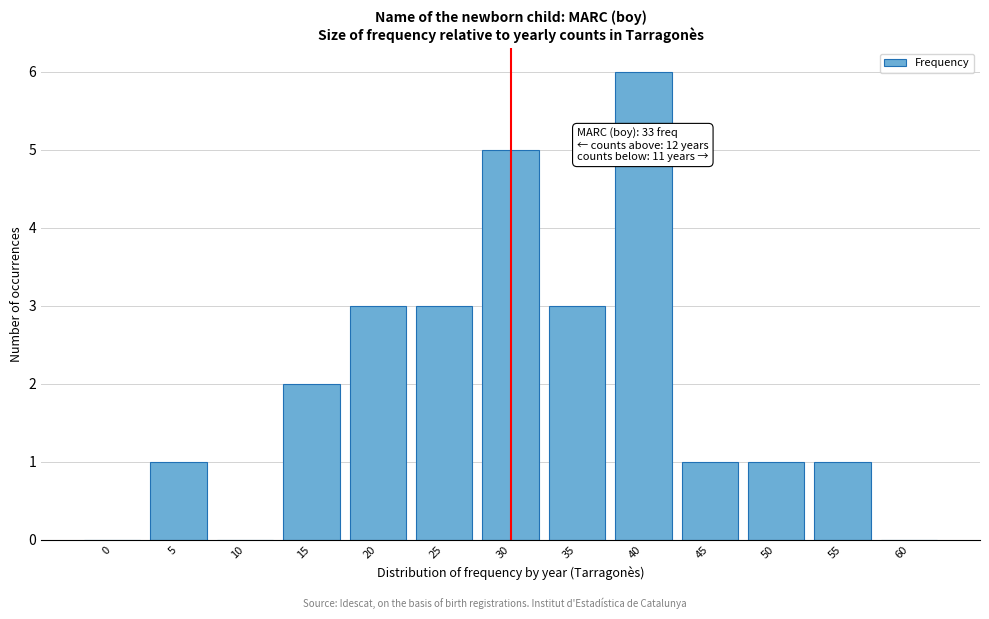

Reading left to right, transcribe all the data shown in this chart.

0=0	5=1	10=0	15=2	20=3	25=3	30=5	35=3	40=6	45=1	50=1	55=1	60=0